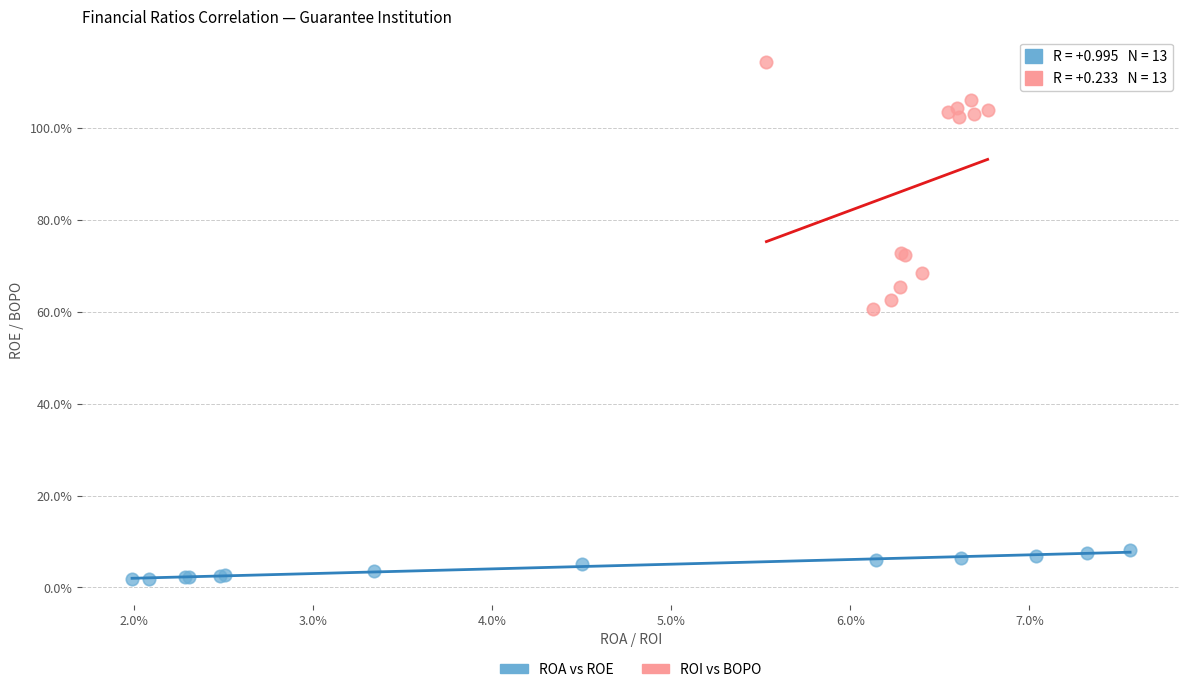

What are all the series names shown in the legend?

ROA vs ROE, ROI vs BOPO